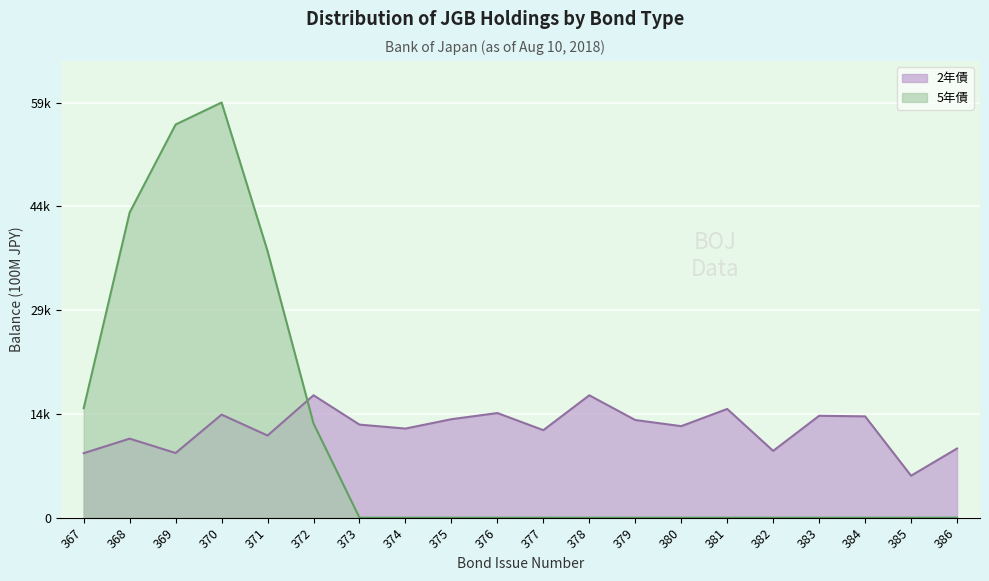

Rank the series by their maximum value, from lowest to highest.

2年債, 5年債